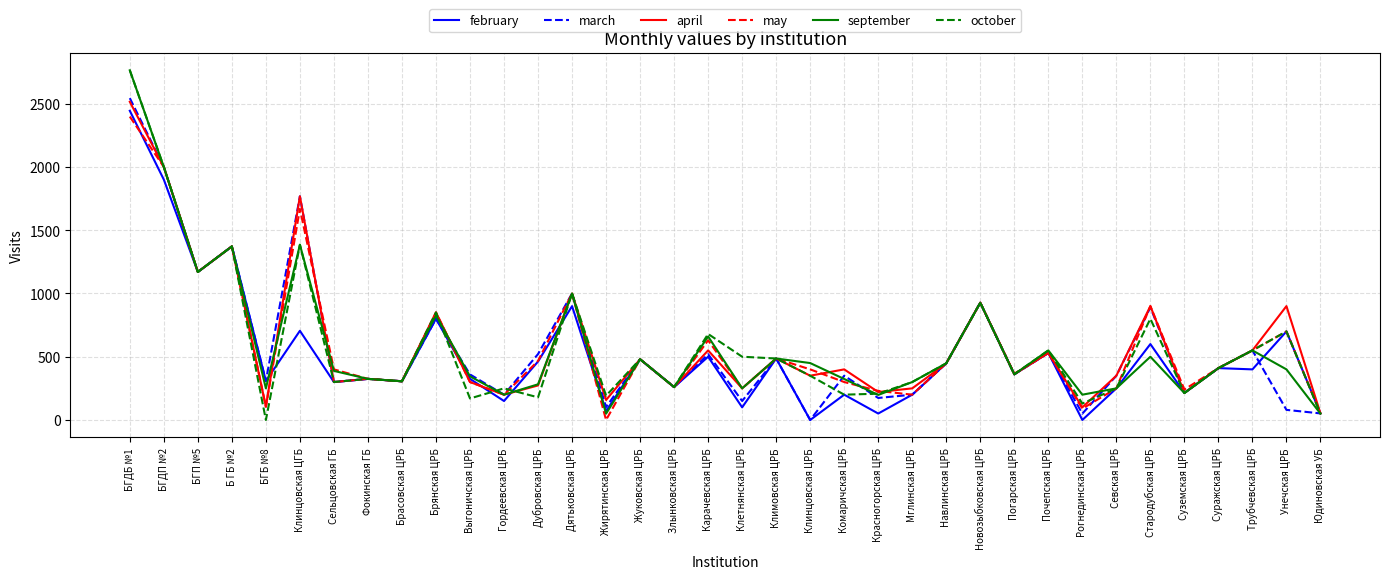

What is the total value across all series at Климовская ЦРБ?

2916